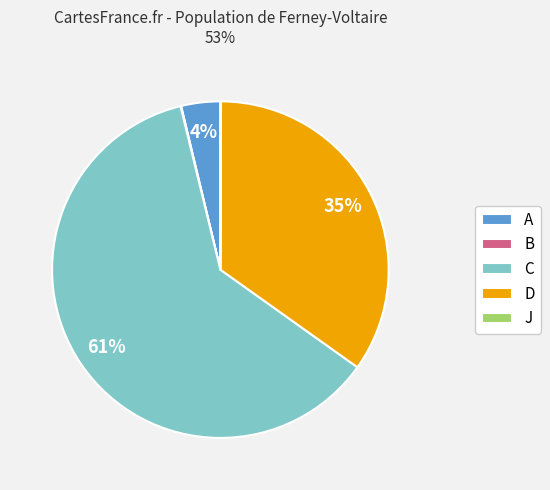

Does C account for over 50% of the chart?

Yes